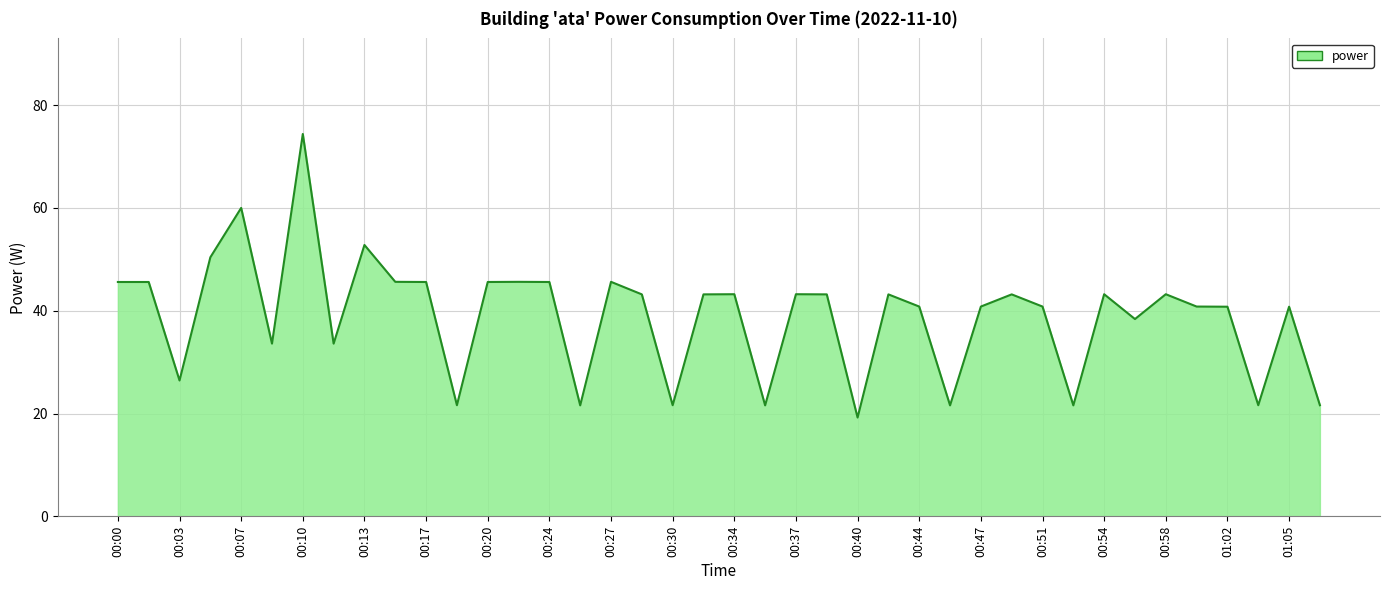

What is the greatest value displayed?

74.4